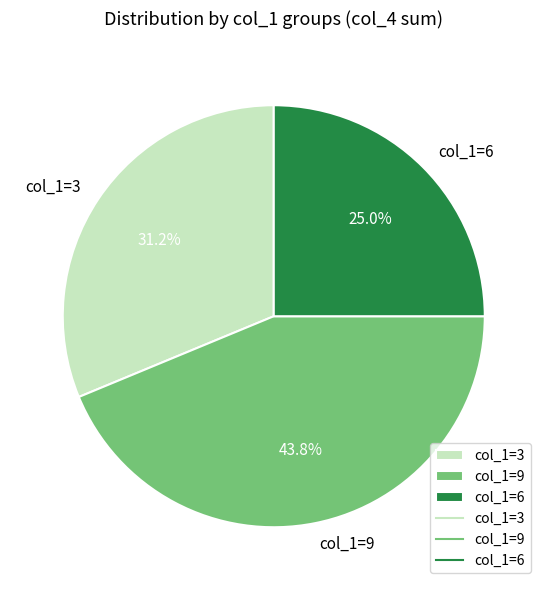

Between col_1=9 and col_1=3, which is larger?

col_1=9